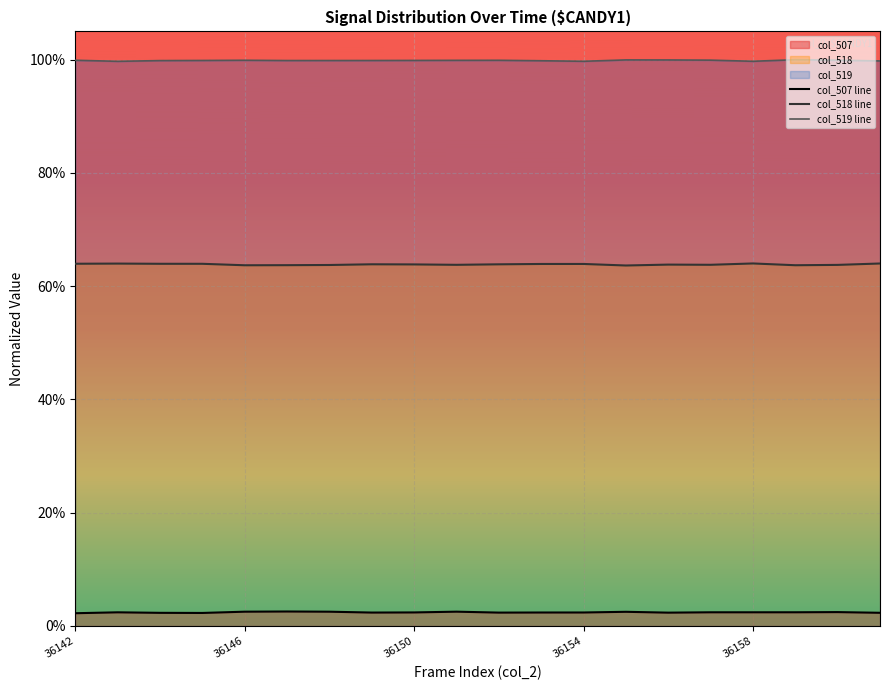

Is the value of col_519 line at 5 greater than the value of col_518 line at 8?

Yes